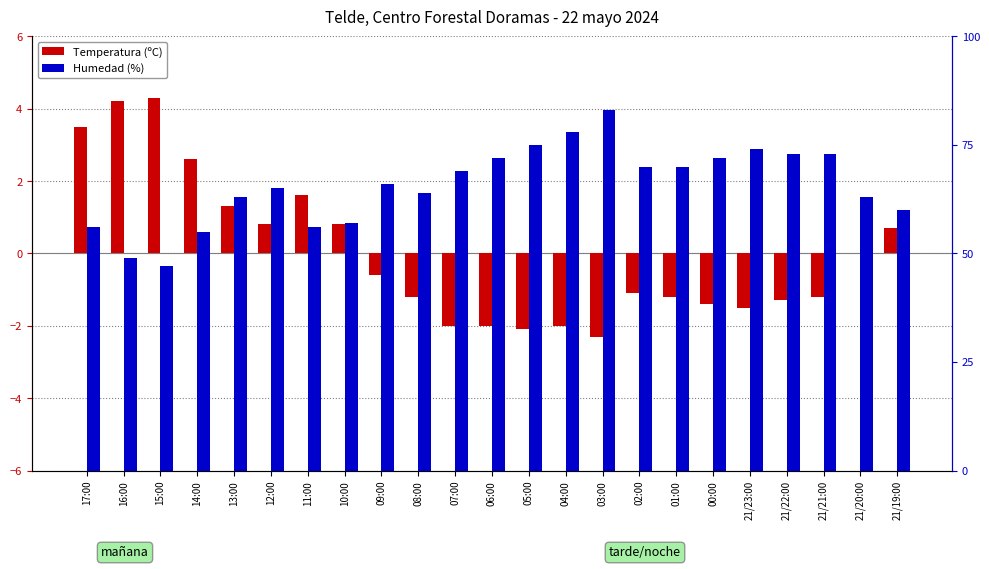

What is the difference between the second highest and minimum values in the Temperatura (ºC) series?

6.5